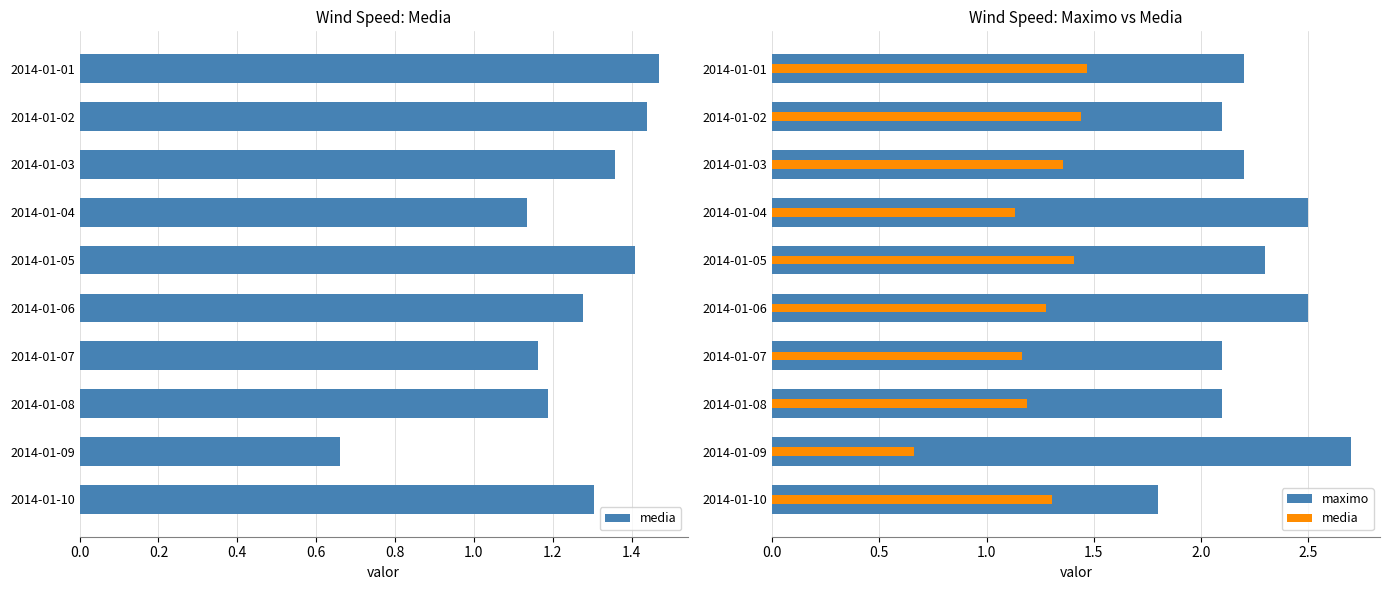

How many groups of bars are there?

10